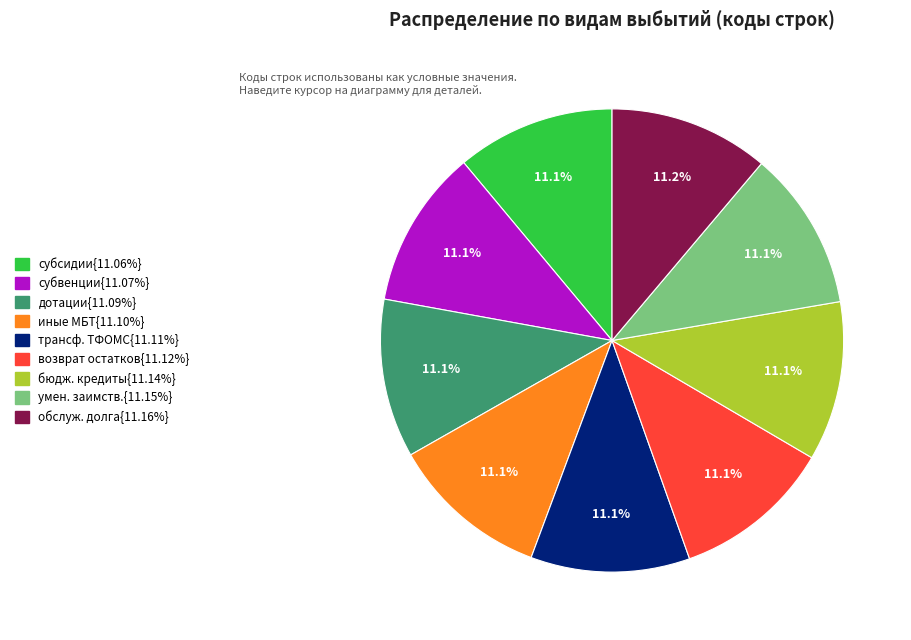

Is there any slice that represents more than half of the pie?

No